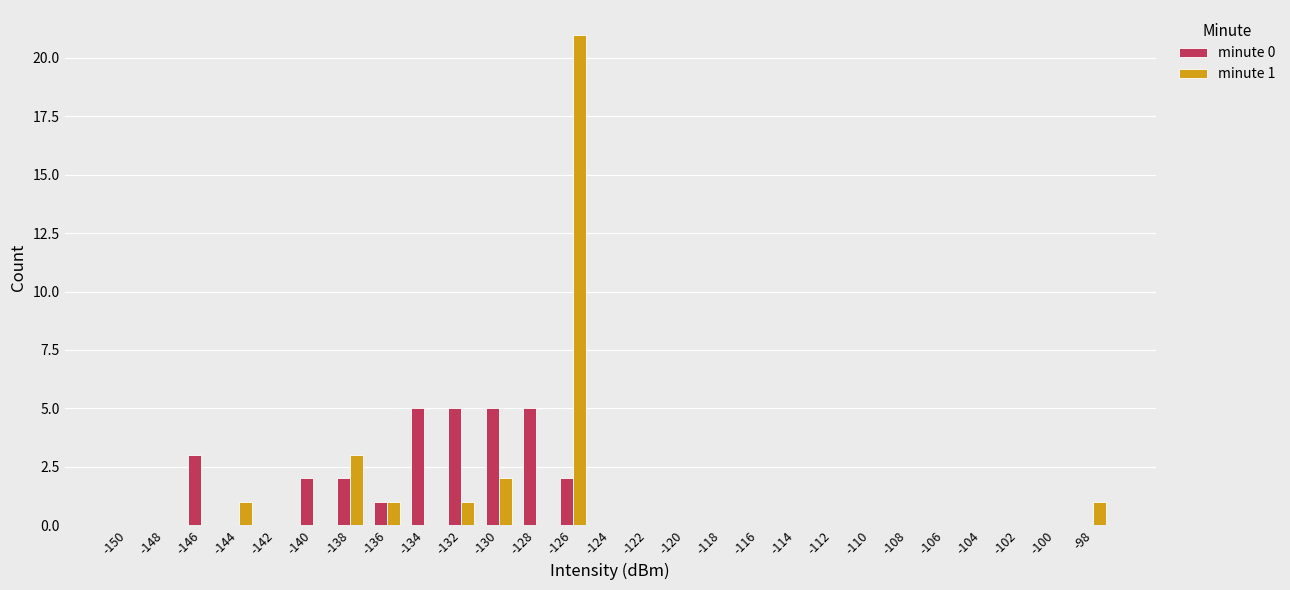

The value of minute 0 at -116 is 0. True or false?

True